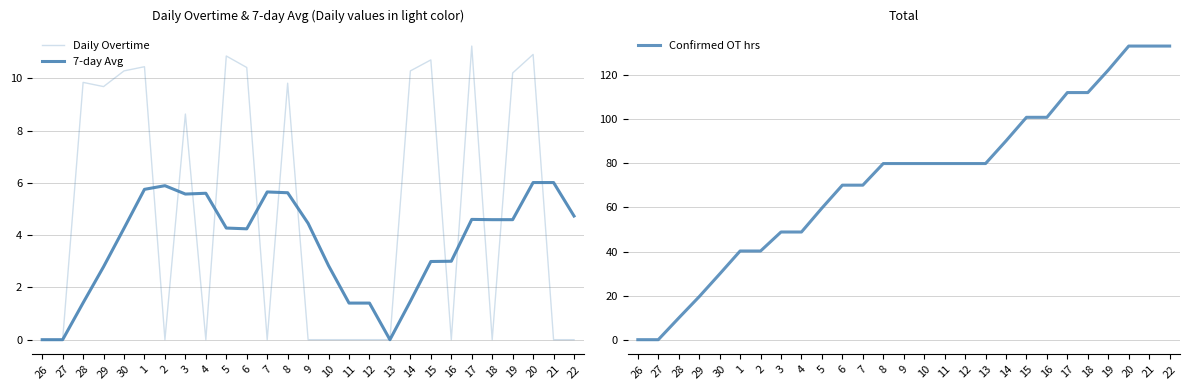

How many values in the Daily Overtime series exceed 0?

13